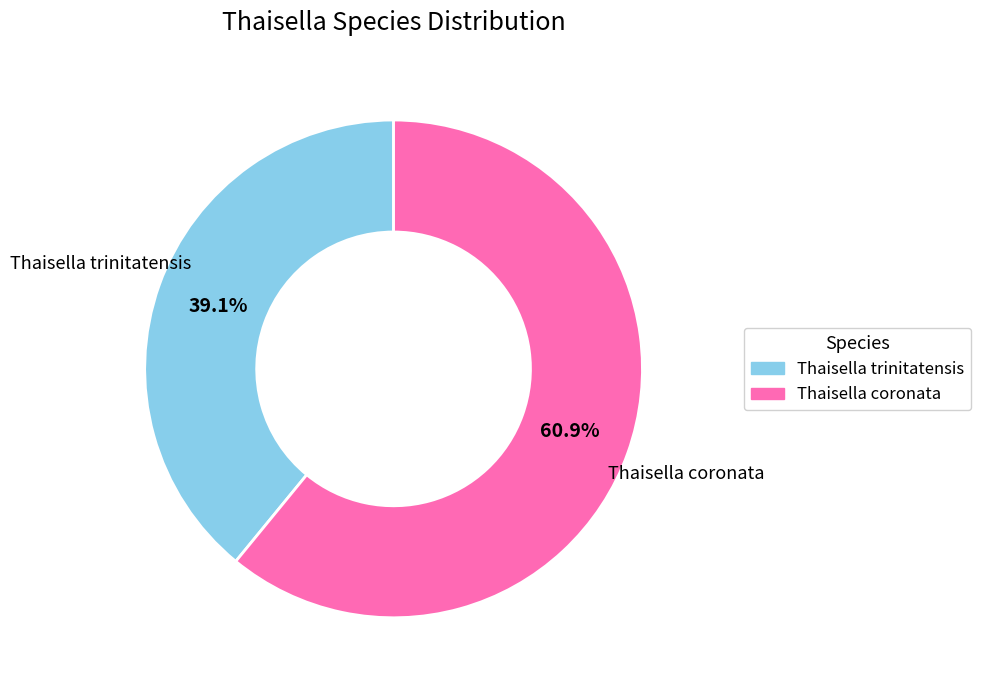

Does Thaisella coronata account for over 50% of the chart?

Yes